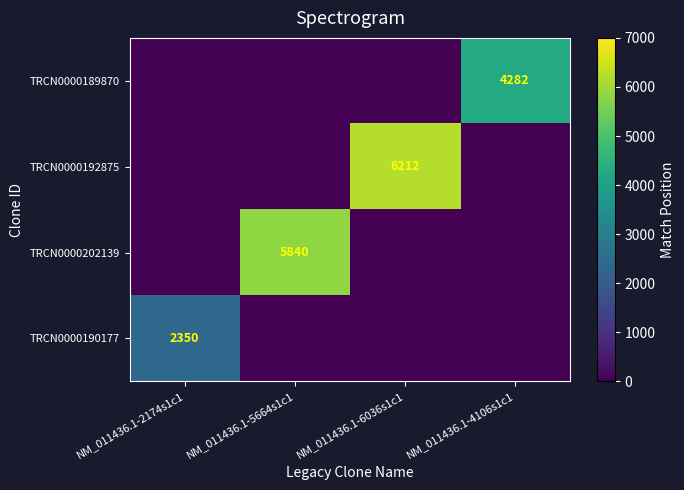

The value of TRCN0000189870 at NM_011436.1-4106s1c1 is 4282. True or false?

True